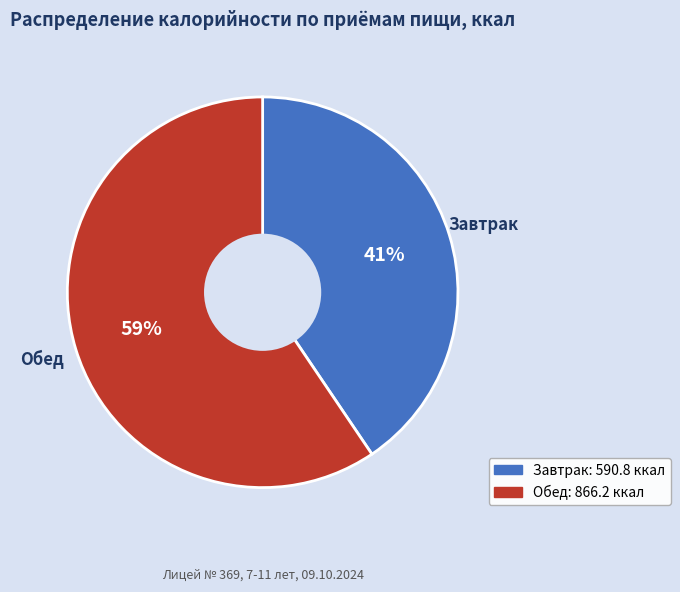

Is there any slice that represents more than half of the pie?

Yes